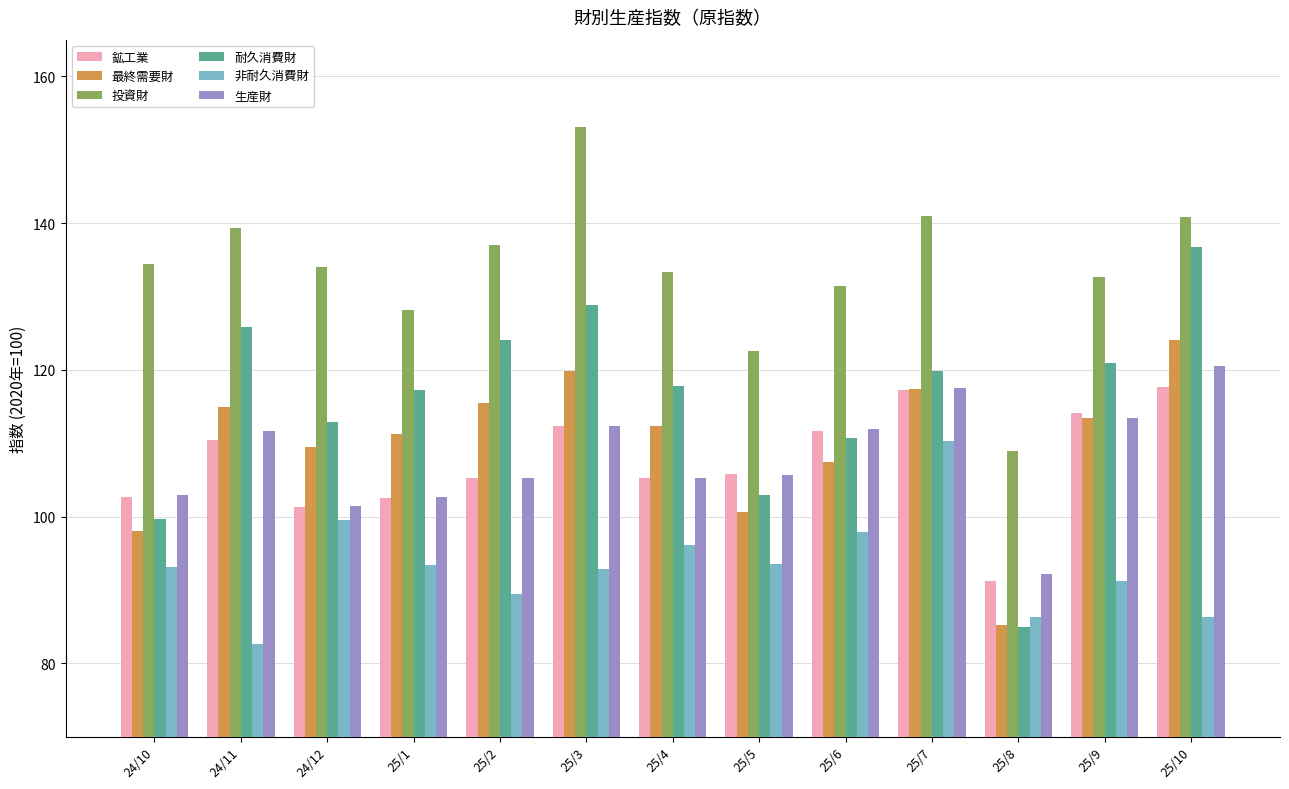

What is the difference between the second highest and second lowest values in the 生産財 series?

16.1